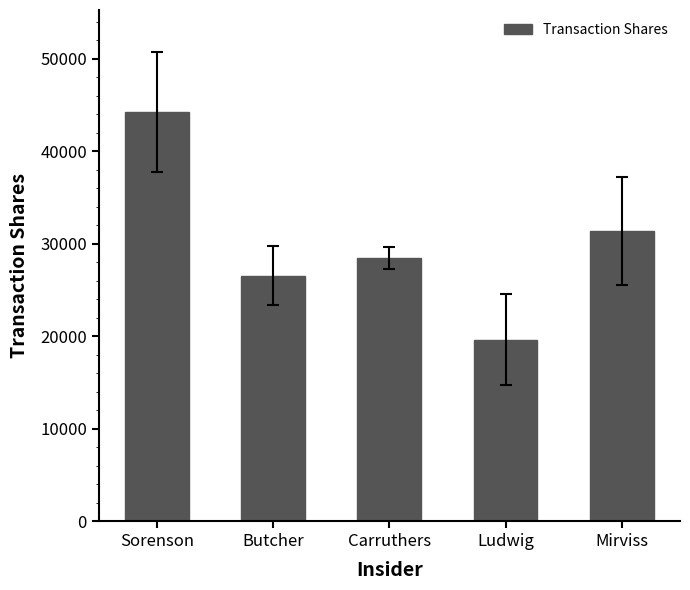

Reading left to right, transcribe all the data shown in this chart.

Sorenson=44215	Butcher=26545	Carruthers=28446	Ludwig=19636	Mirviss=31362